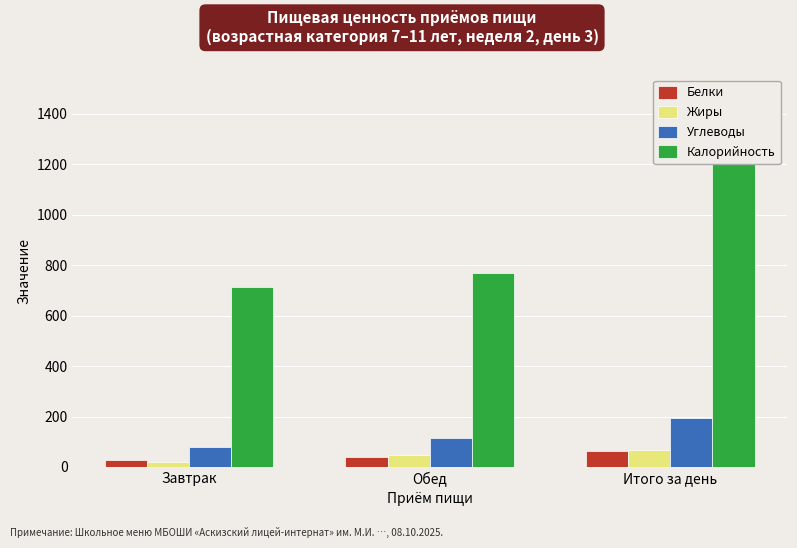

Reading right to left, extract all data points from this chart.

Белки: Итого за день=65.2	Обед=37.9	Завтрак=27.3
Жиры: Итого за день=67.1	Обед=46.6	Завтрак=20.5
Углеводы: Итого за день=194.9	Обед=114.9	Завтрак=80.0
Калорийность: Итого за день=1482.2	Обед=770.3	Завтрак=711.9